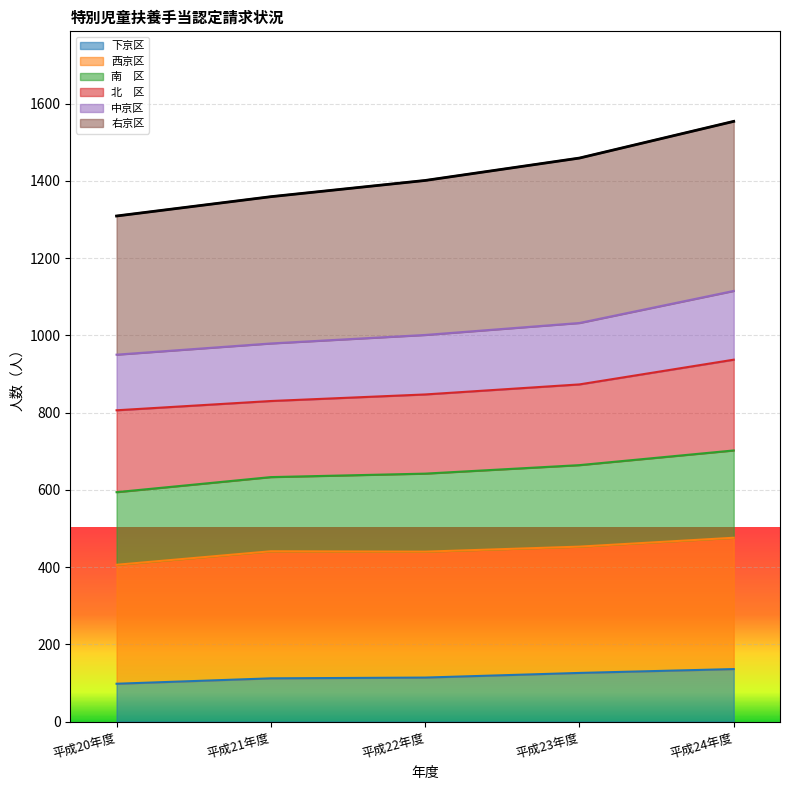

True or false: 南　区 and 下京区 cross at least once.

False